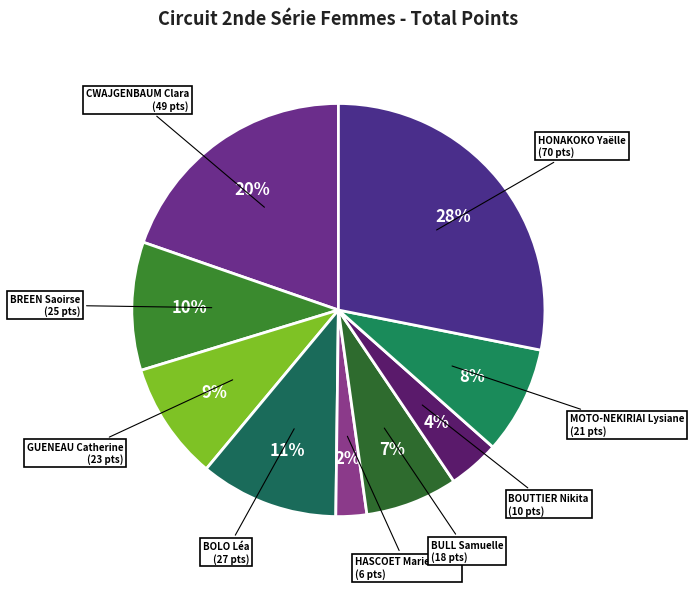

How many slices are in this pie chart?

9